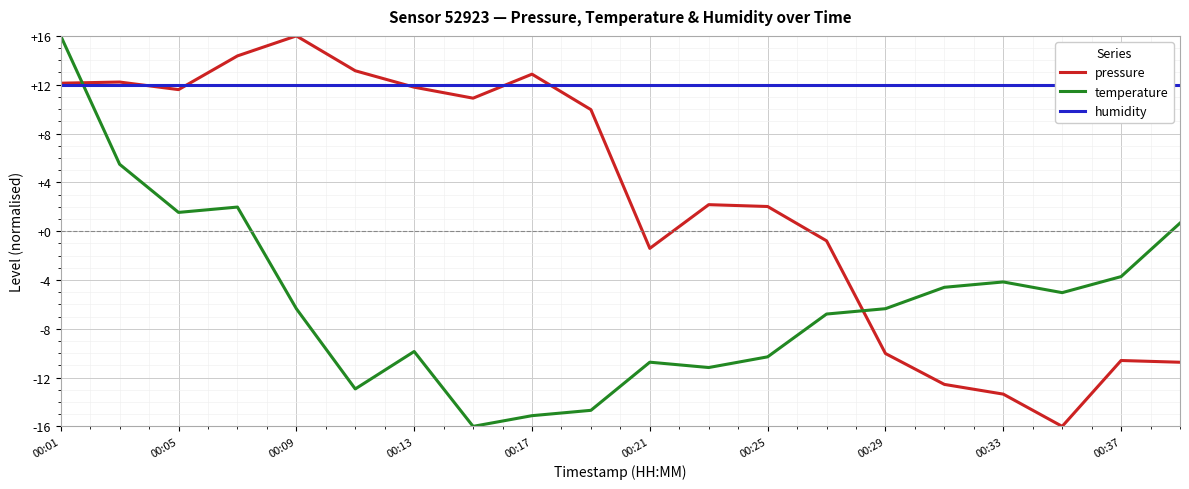

What is the difference between the pressure values at 00:09 and 00:17?

3.1